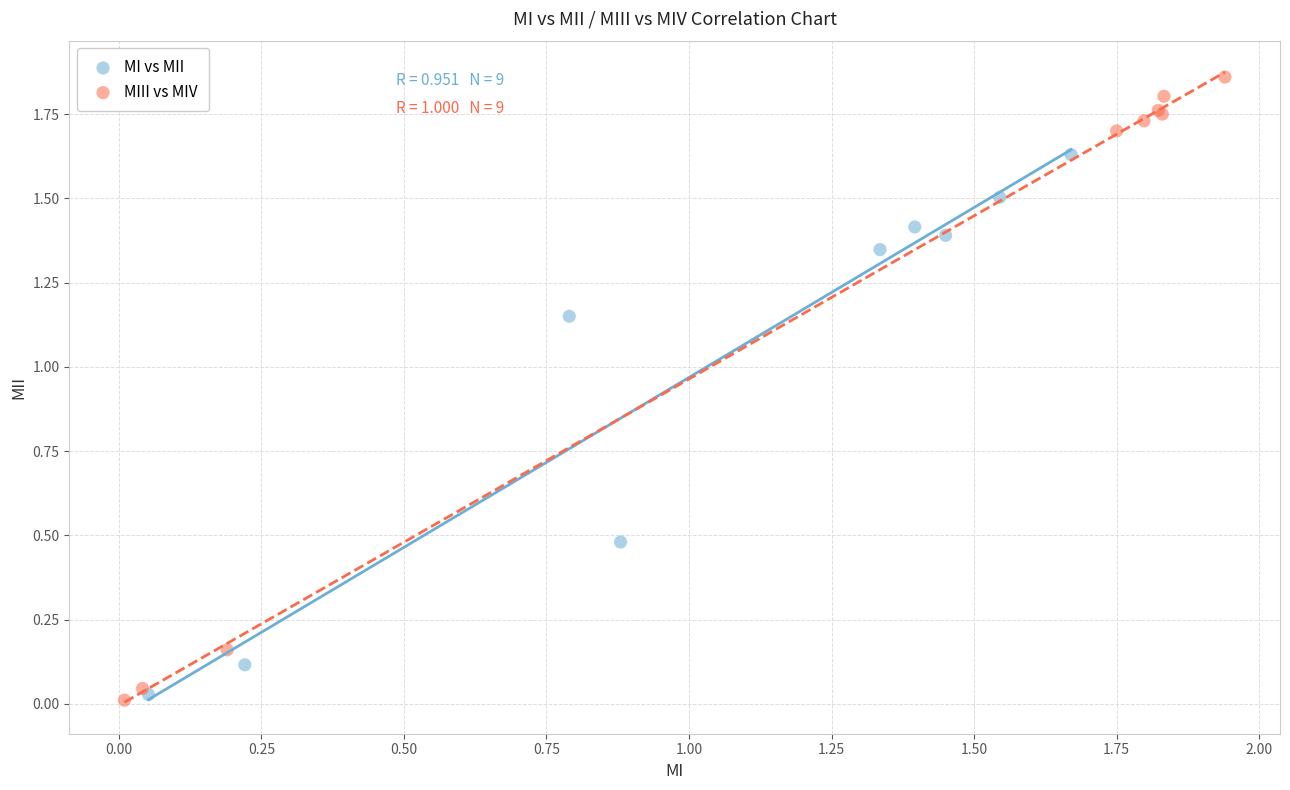

Which series has the widest spread of Y values?

MIII vs MIV